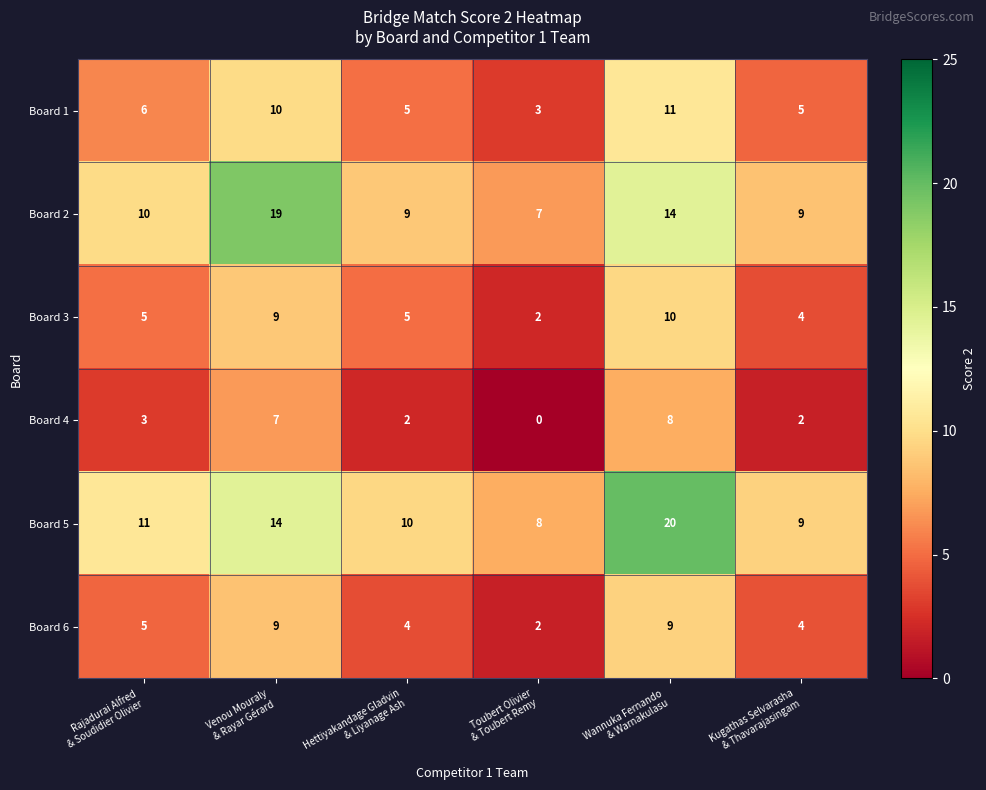

Rank the series by their maximum value, from lowest to highest.

Board 4, Board 6, Board 3, Board 1, Board 2, Board 5